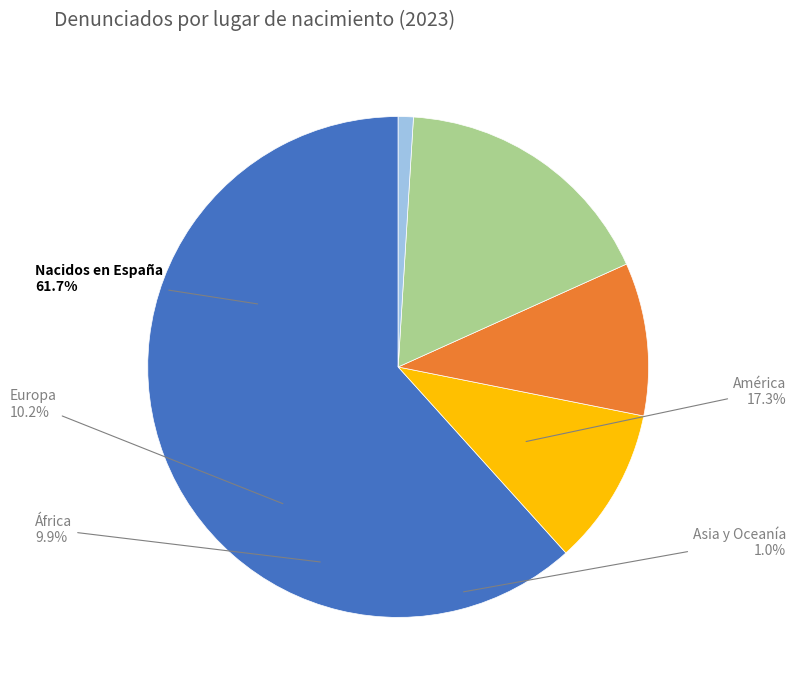

What percentage is NOT represented by Asia y Oceanía?

99.0%